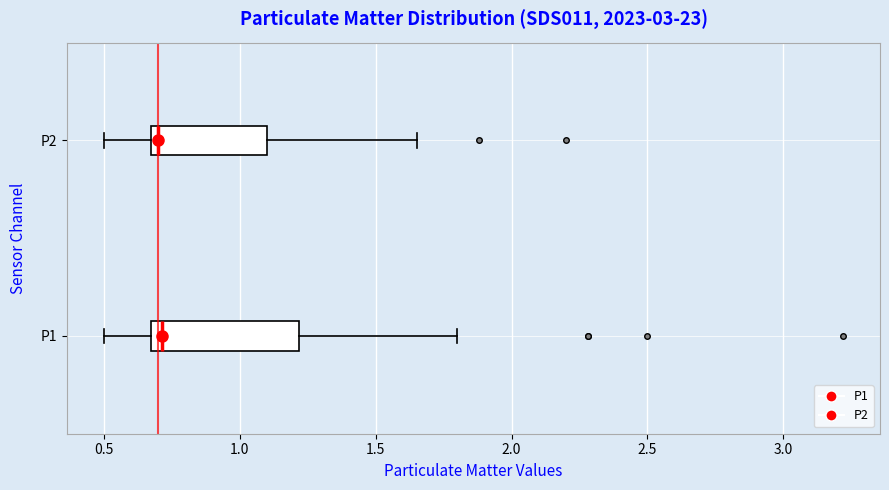

Reading bottom to top, read every box against the x-axis: the position of its median line, the range the box covers, and the ends of its whiskers. The values are not printed on the chart, so give them approximately, as read against the axis.

P1: median 0.70, box 0.65 to 1.20, whiskers 0.50 to 1.80
P2: median 0.70, box 0.65 to 1.10, whiskers 0.50 to 1.65